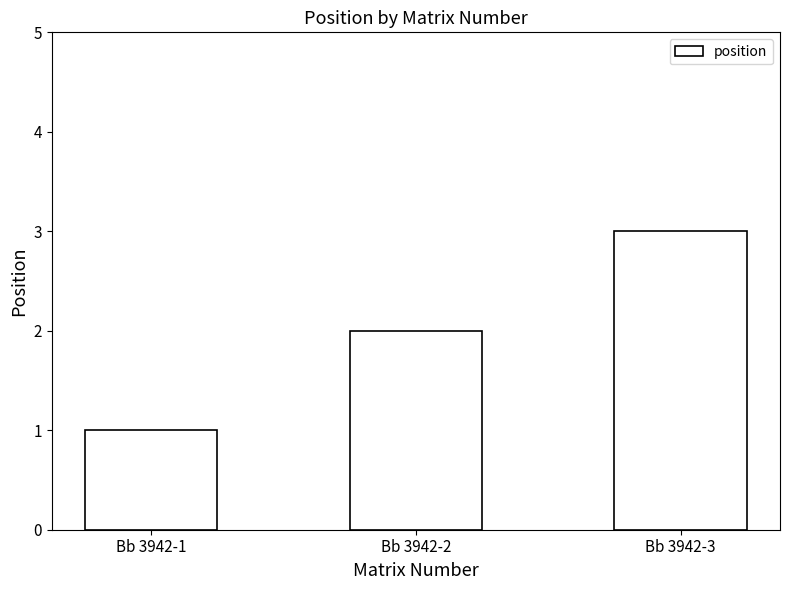

Is it true that the value at Bb 3942-3 is 3?

True